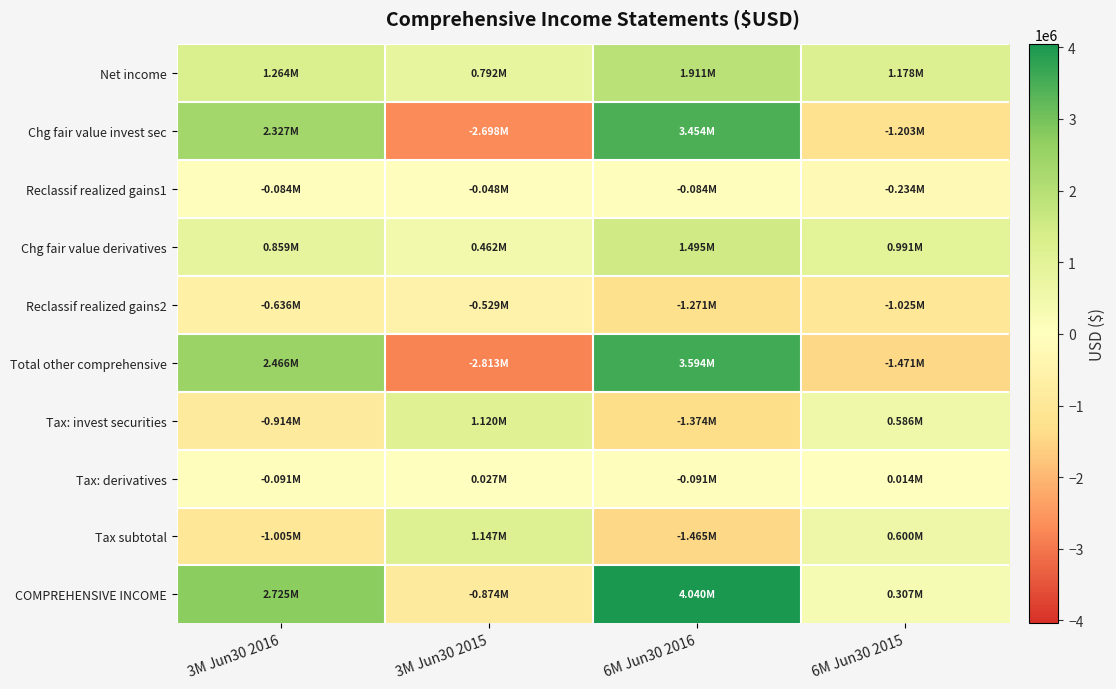

Between 6M Jun30 2015 and 6M Jun30 2016, which is larger?

6M Jun30 2016